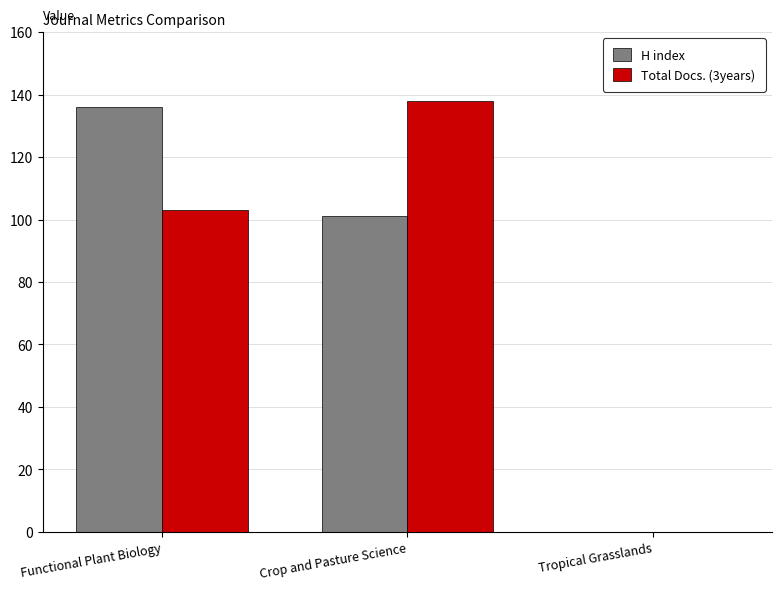

Is it true that Total Docs. (3years) equals 103 at Functional Plant Biology?

True